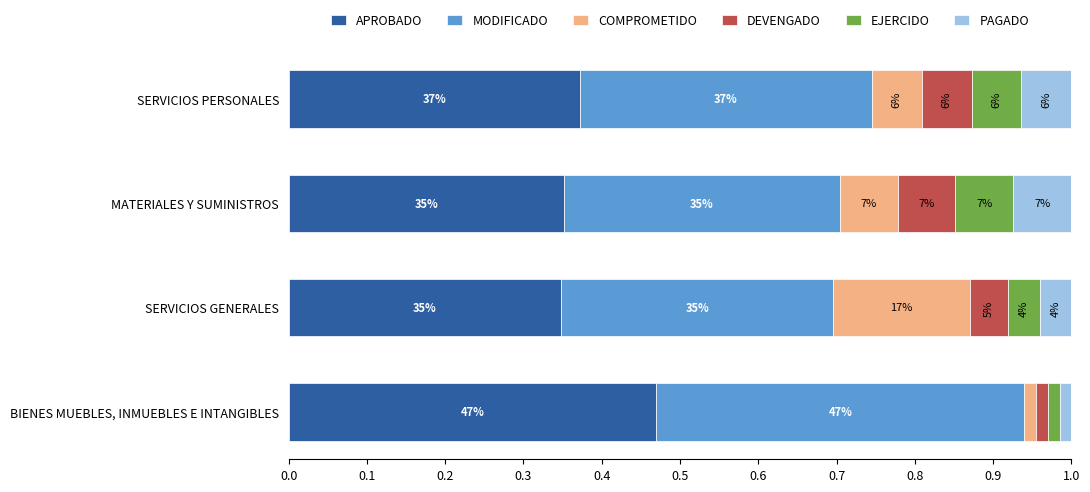

What is the value of the COMPROMETIDO bar at the 2nd from the left?

0.1